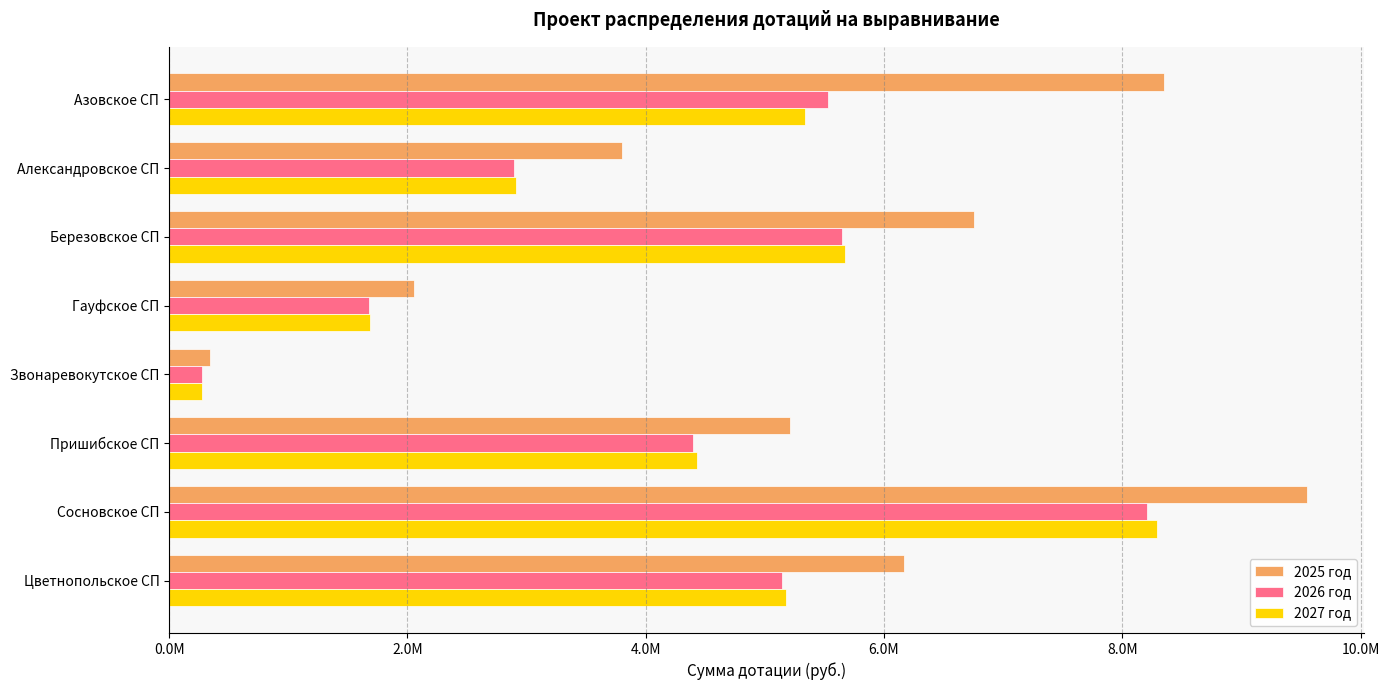

What is the greatest value displayed?

9550121.3